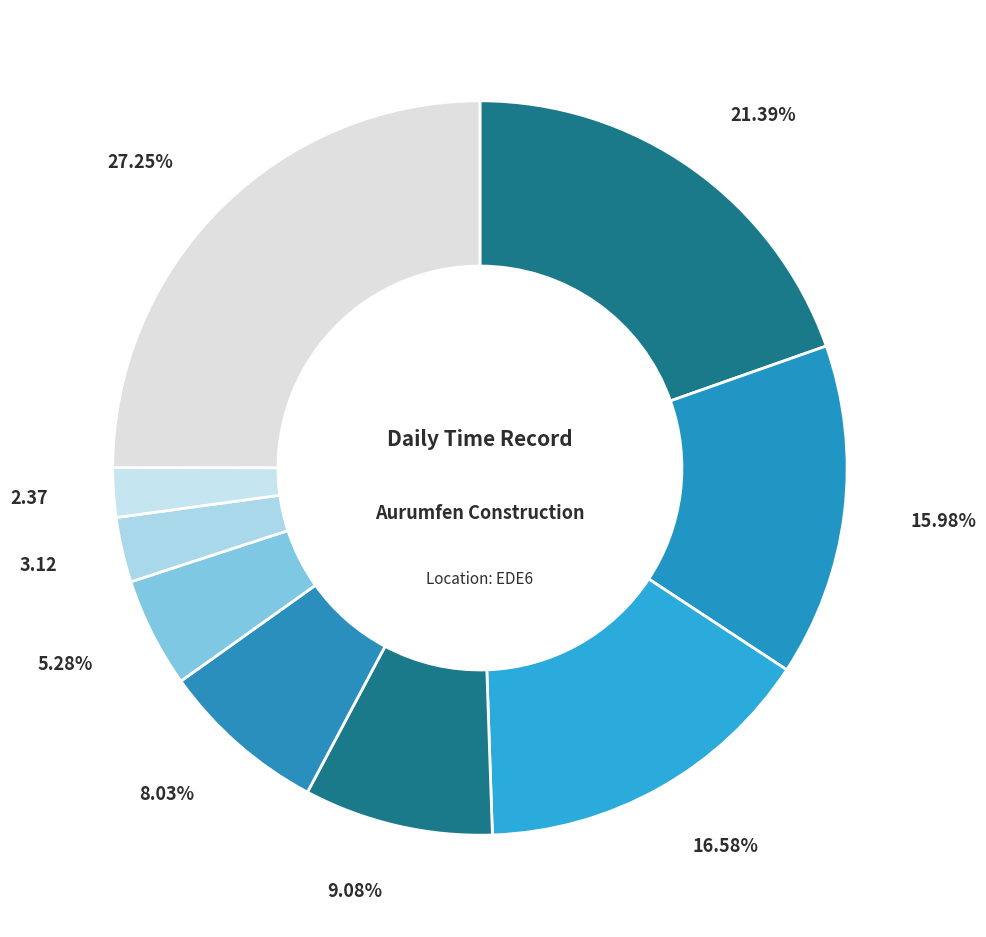

Is there any slice that represents more than half of the pie?

No